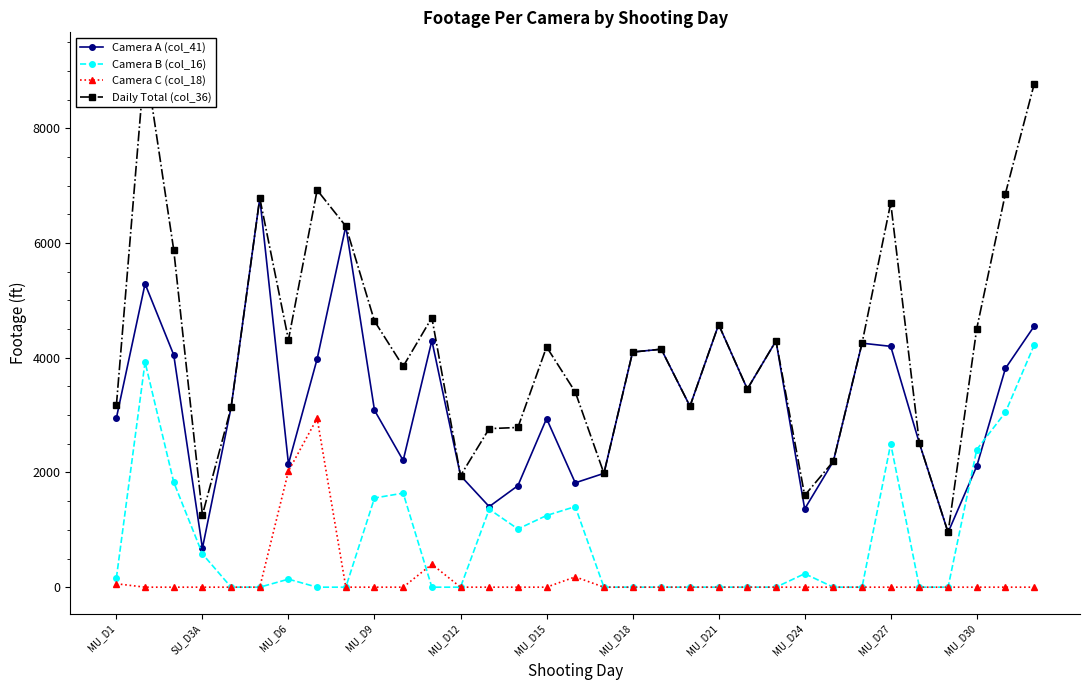

True or false: Camera C (col_18) has more than 1 interior local peaks.

True